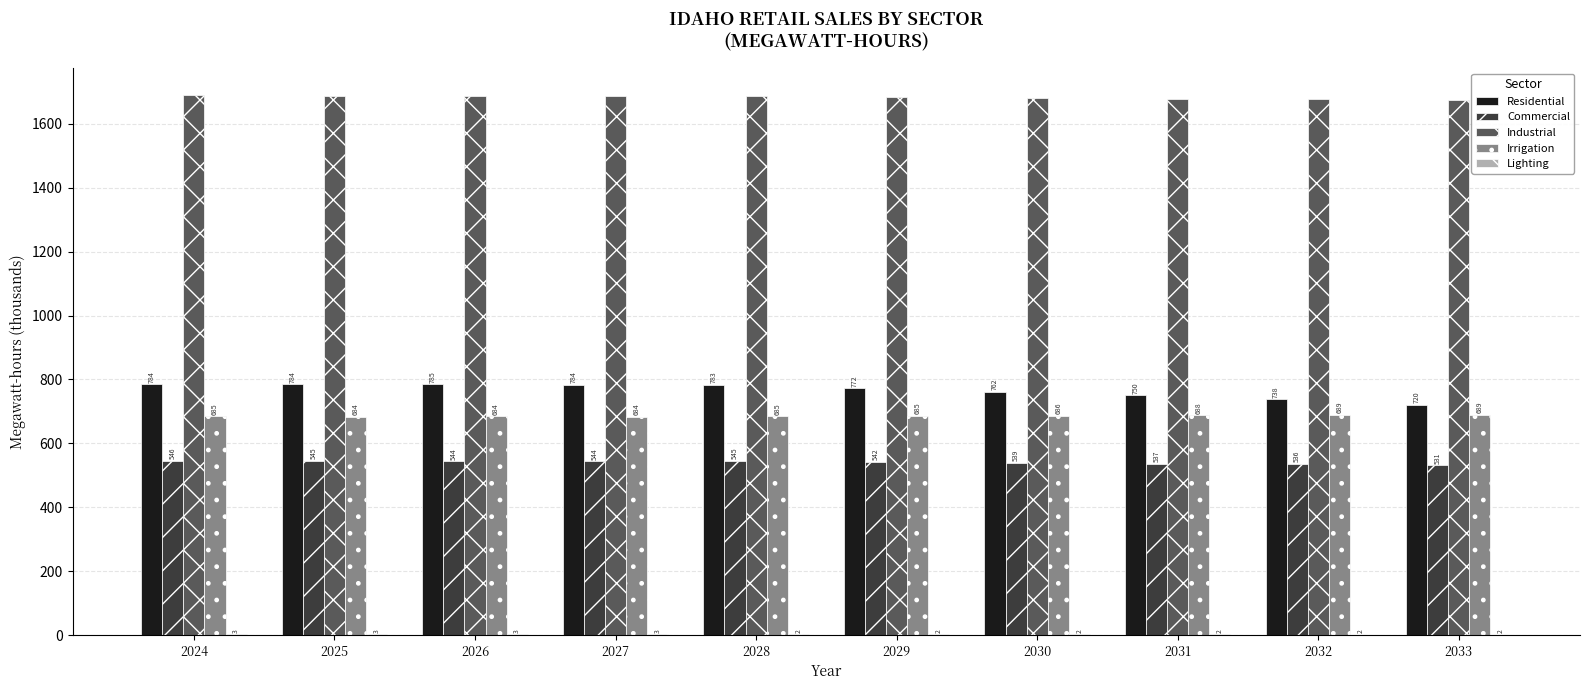

Which series changed the most between 2031 and 2033?

Residential